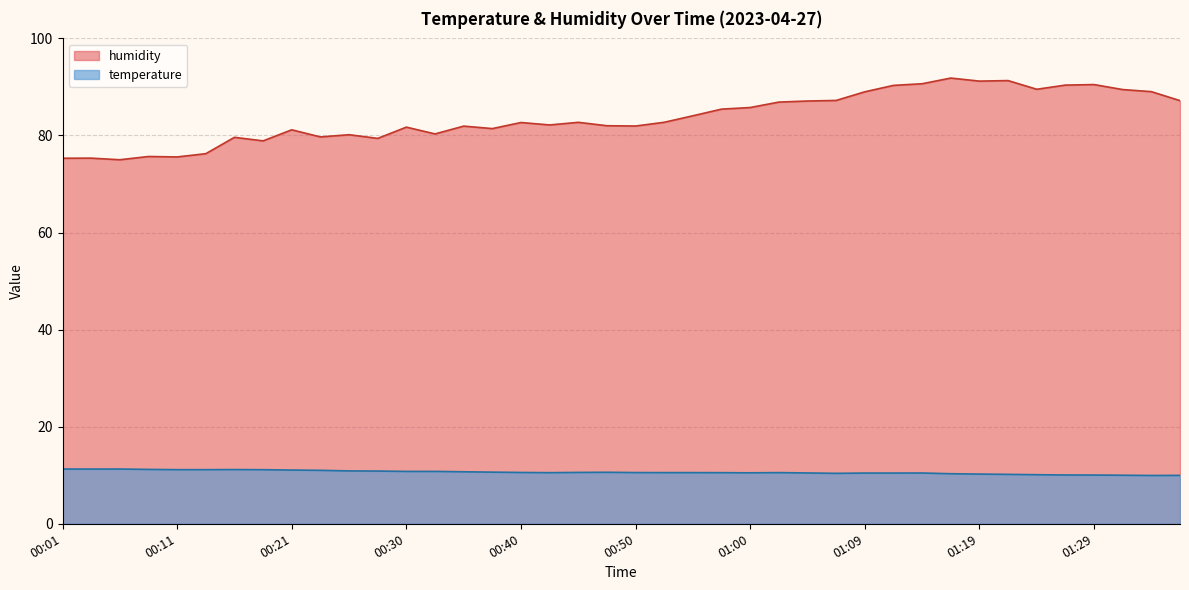

What are all the series names shown in the legend?

humidity, temperature